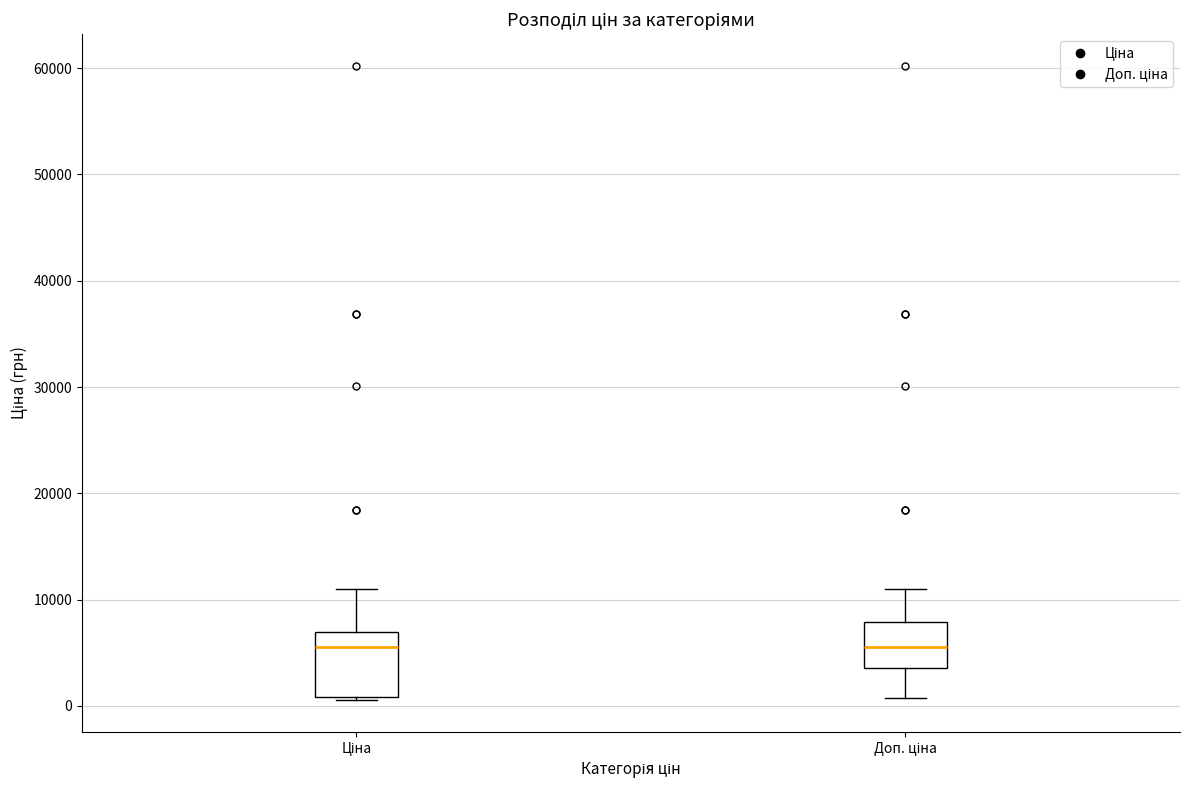

Comparing the boxes themselves (not the whiskers), which one is the tallest?

Ціна